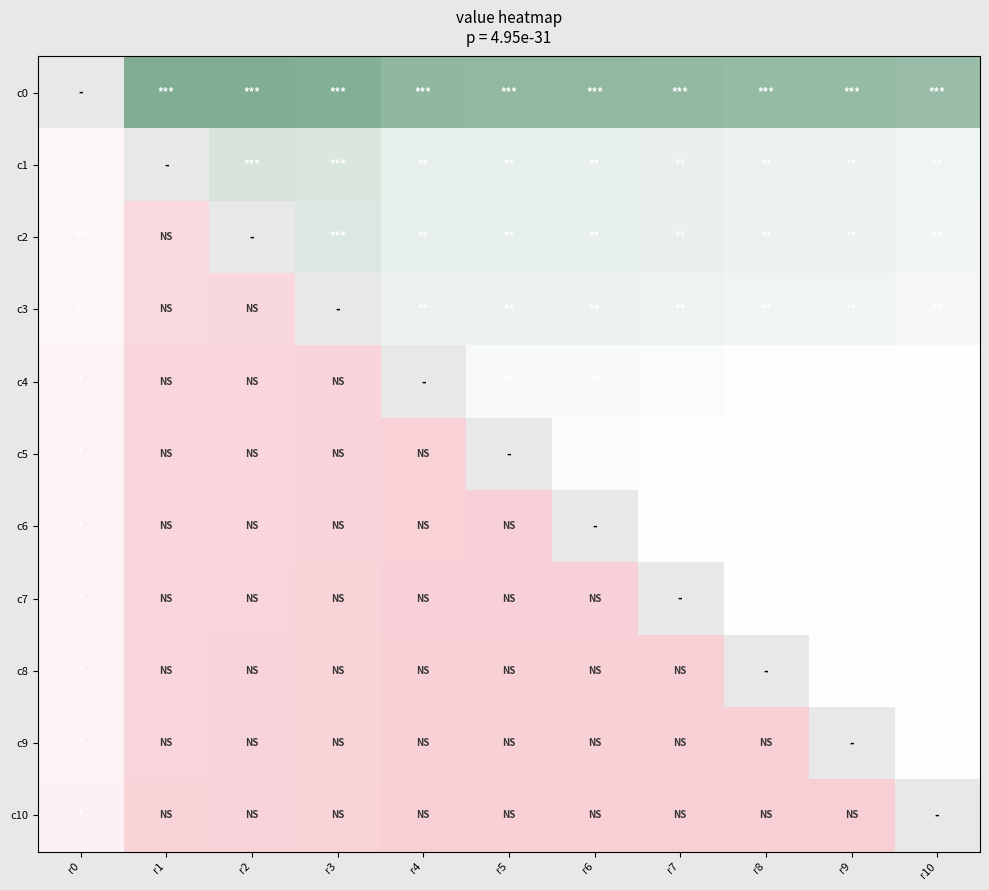

What is the difference between the maximum and minimum values in the c1 series?

0.1